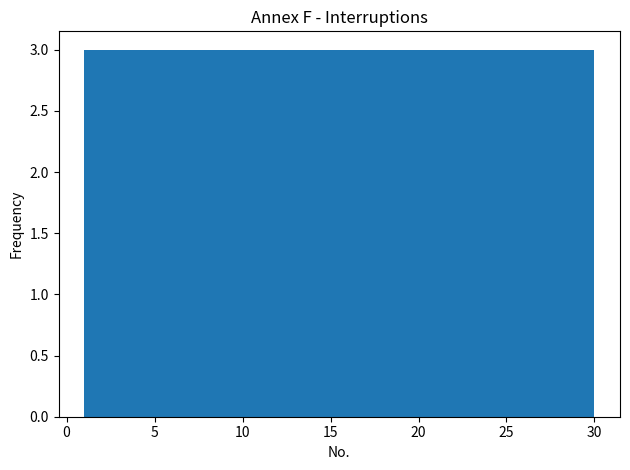

How tall is the bar that spans 1.0 to 3.9 on the x-axis? Neither the bar edges nor the heights are printed on the chart, so give them approximately, as read against the axes.

3